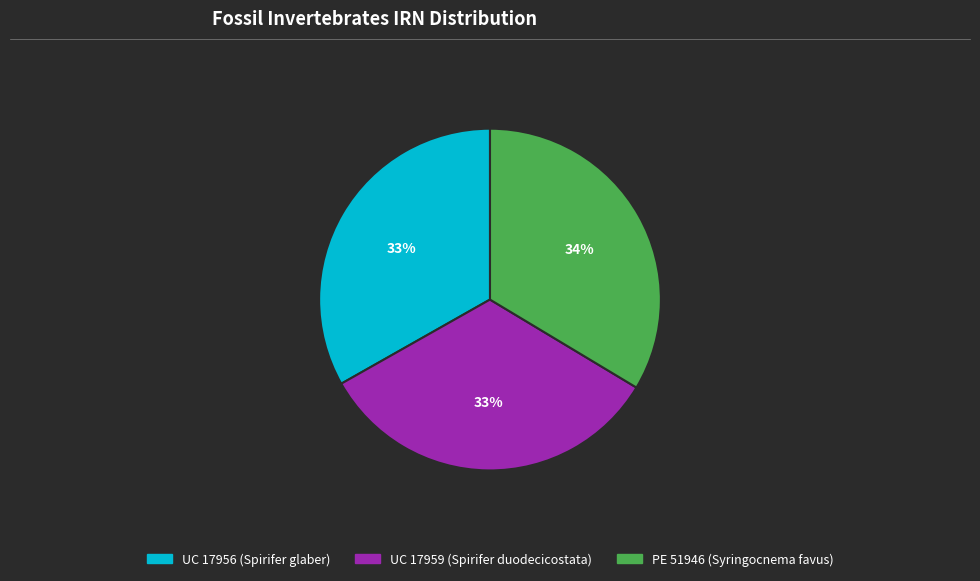

To the nearest percent, what is the average slice percentage?

33%